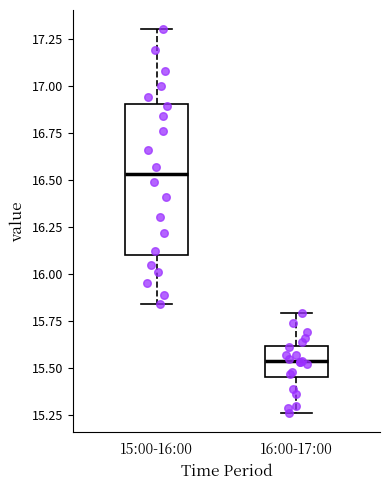

Where does the lower whisker of the box for 15:00-16:00 end on the y-axis? The values are not printed on the chart, so give them approximately, as read against the axis.

15.85